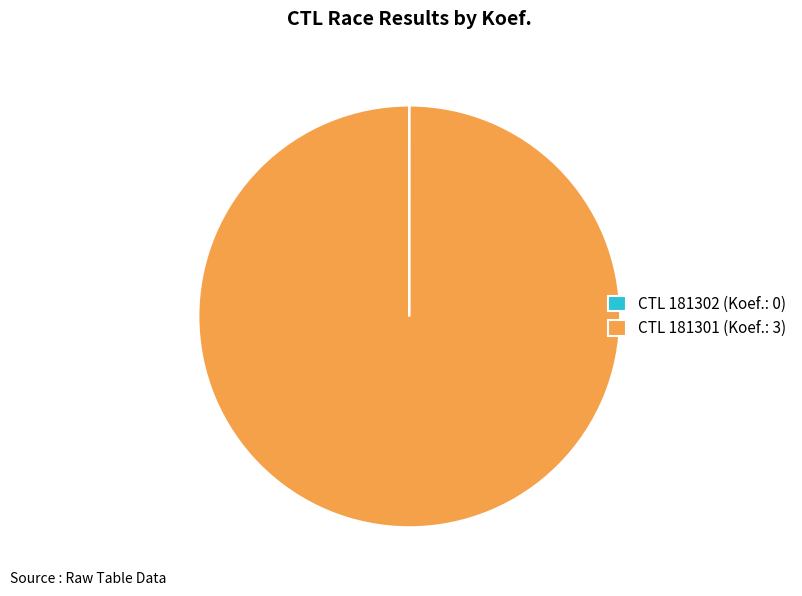

Which slice is the largest?

CTL 181301 (Koef.: 3)